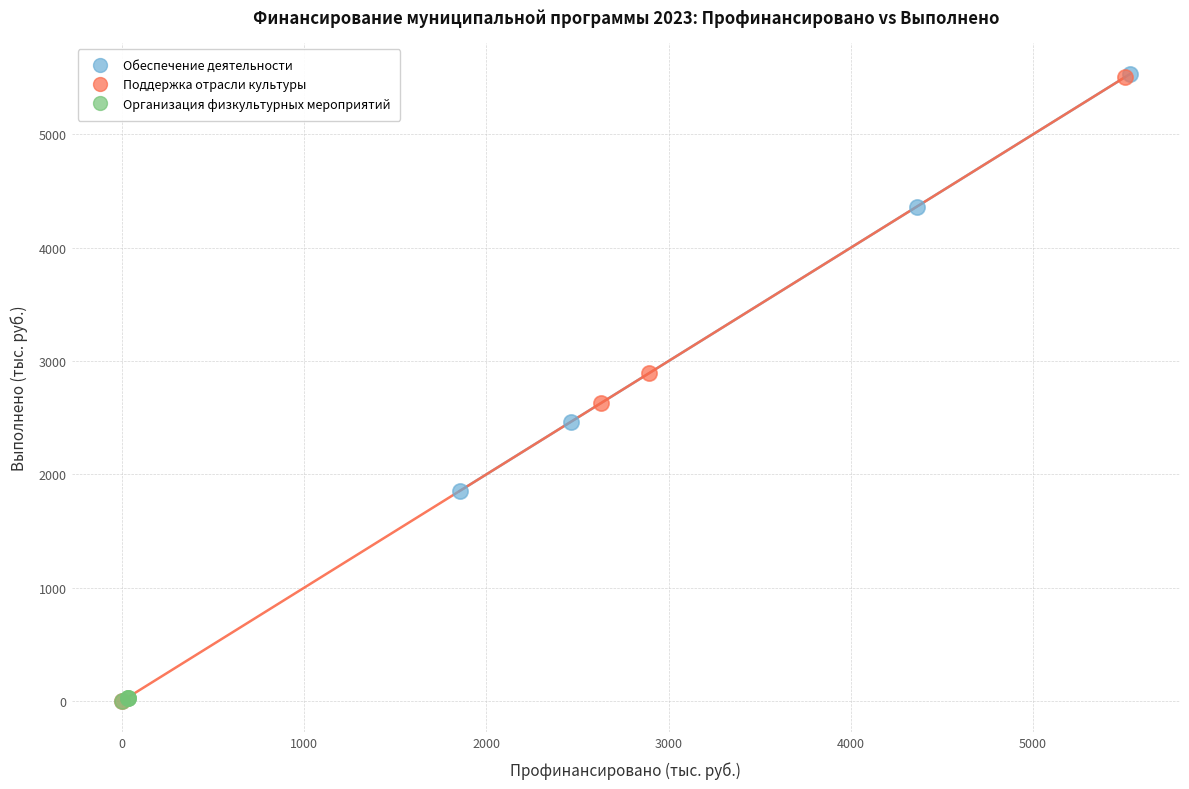

Which series has the widest spread of Y values?

Поддержка отрасли культуры